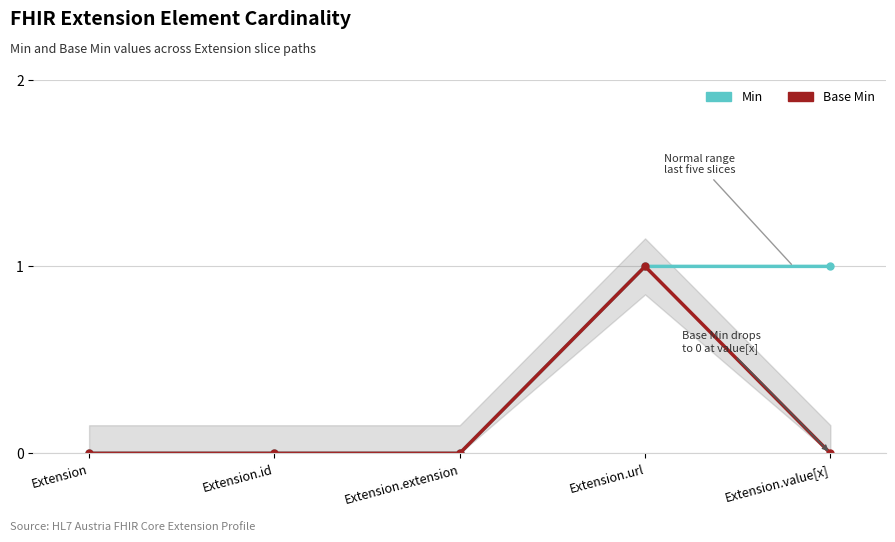

Reading right to left, transcribe all the data shown in this chart.

Min: 1	1	0	0	0
Base Min: 0	1	0	0	0